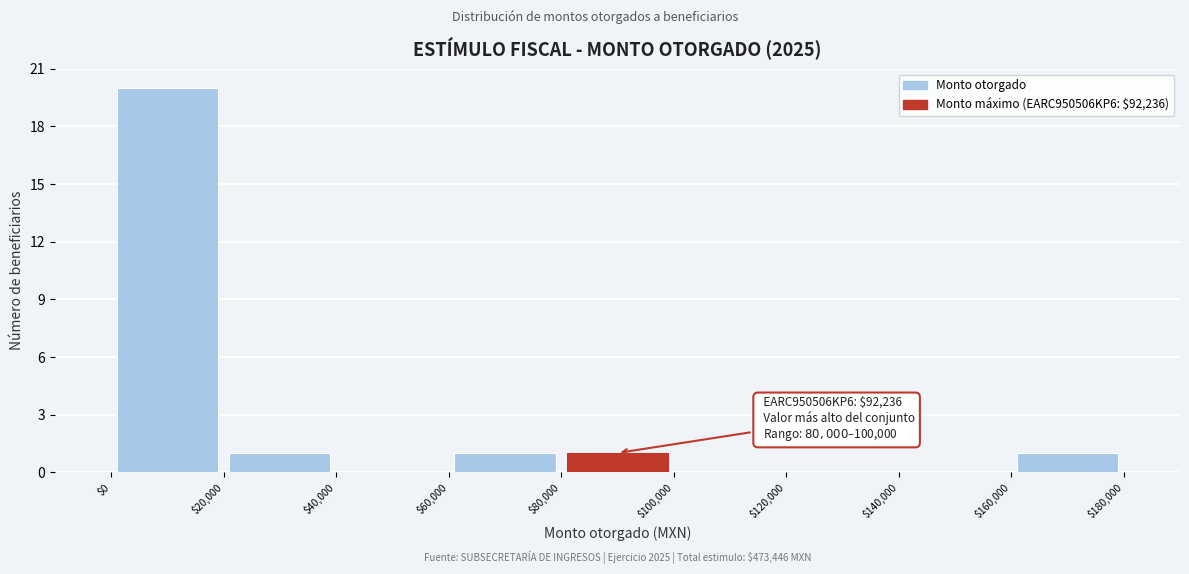

Over which range of the x-axis is the bar tallest?

$0 to $20,000